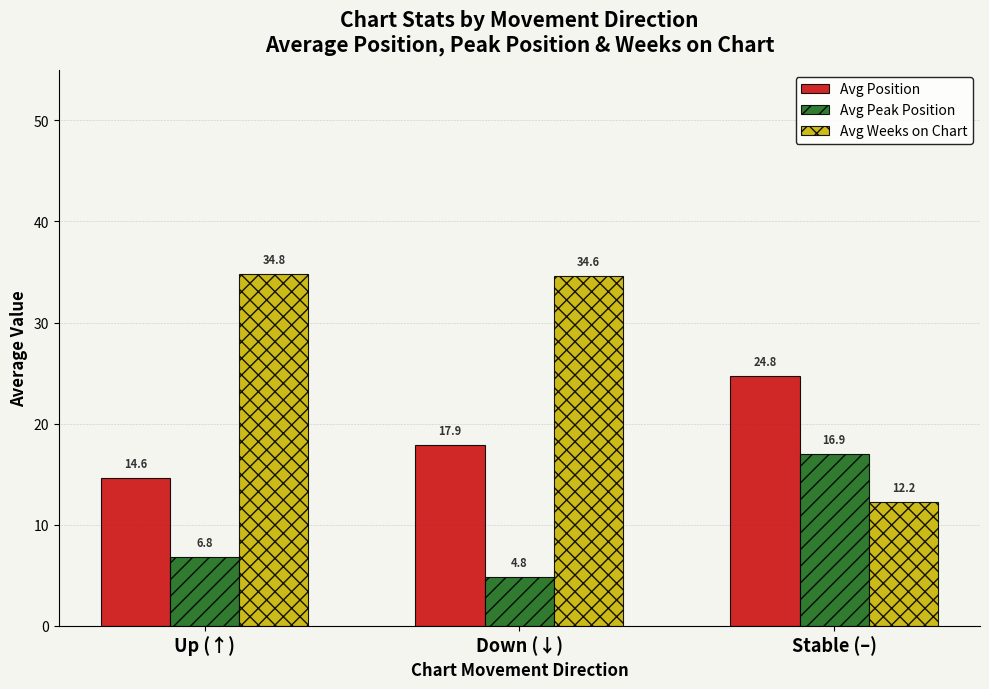

What is the difference between the highest and lowest values at Up (↑)?

28.0